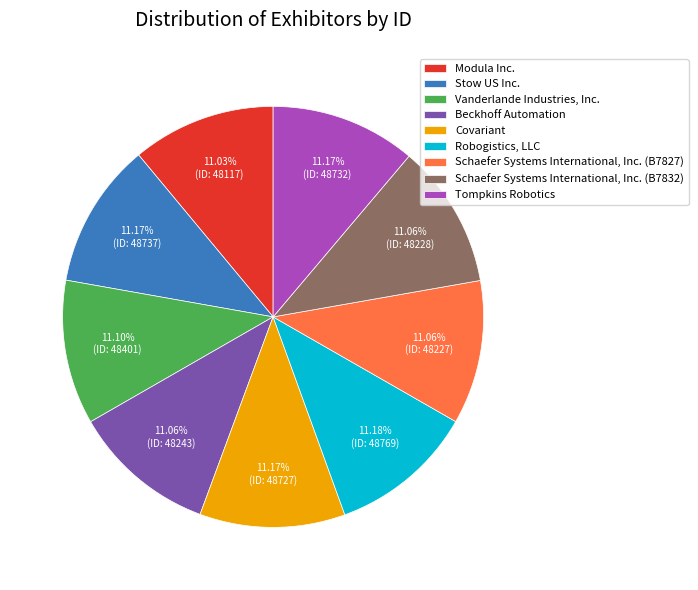

How many segments does this pie chart have?

9